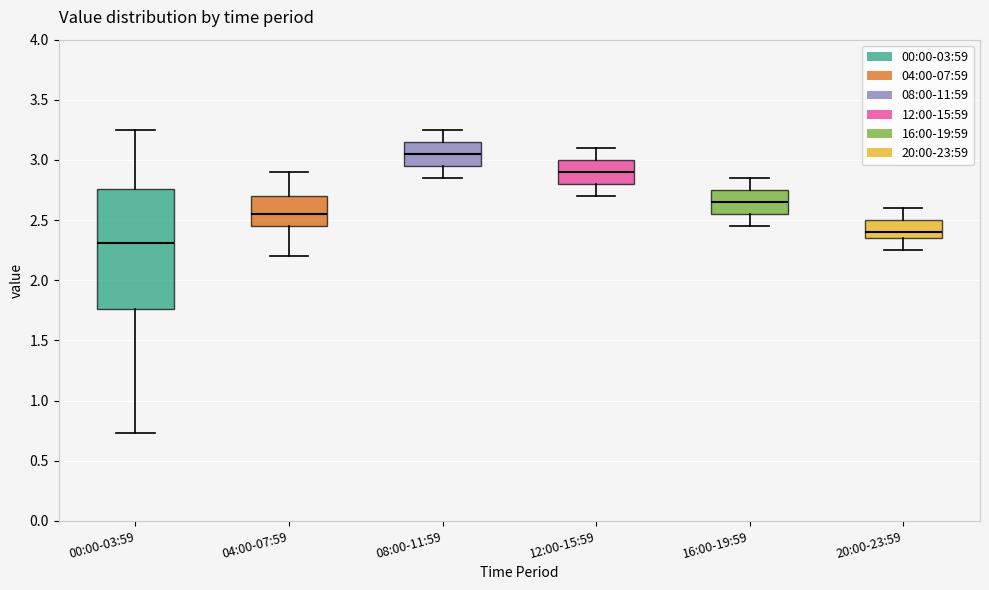

Where is the lower edge of the box for 12:00-15:59 on the y-axis? The values are not printed on the chart, so give them approximately, as read against the axis.

2.80